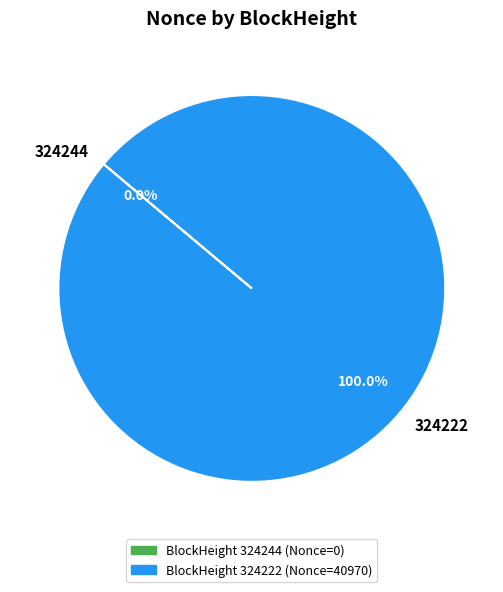

Is there any slice that represents more than half of the pie?

Yes